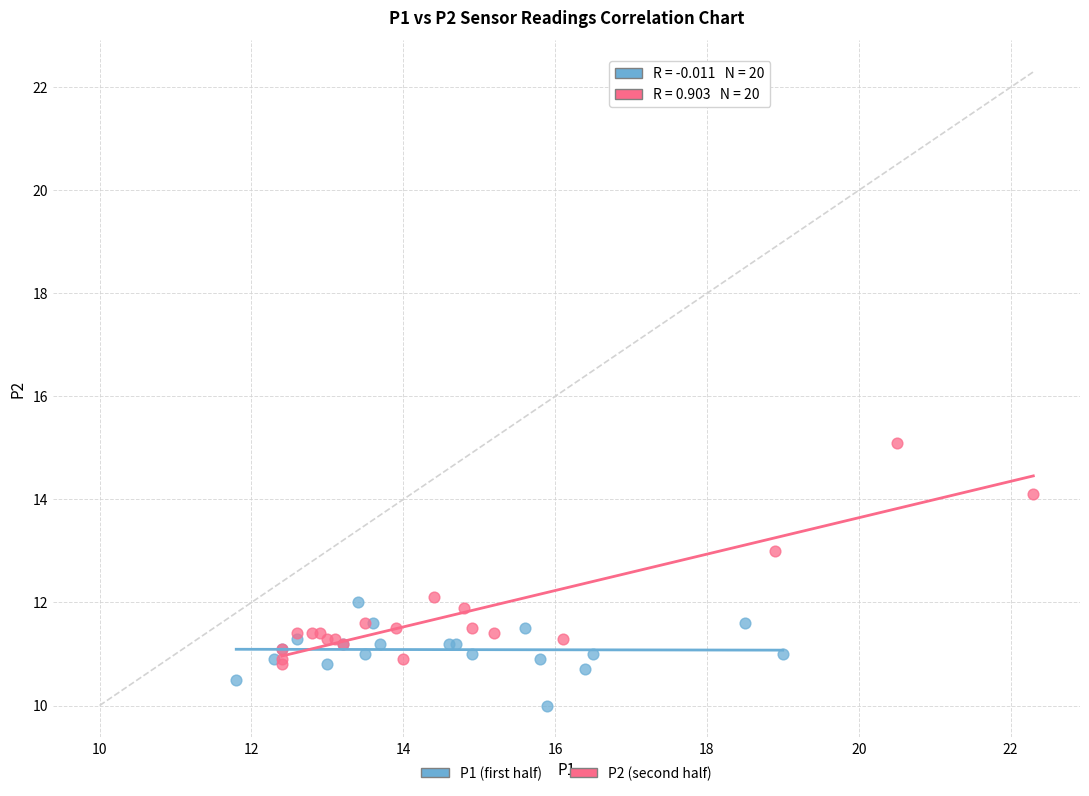

Which series contains the highest Y value?

P2 (second half)